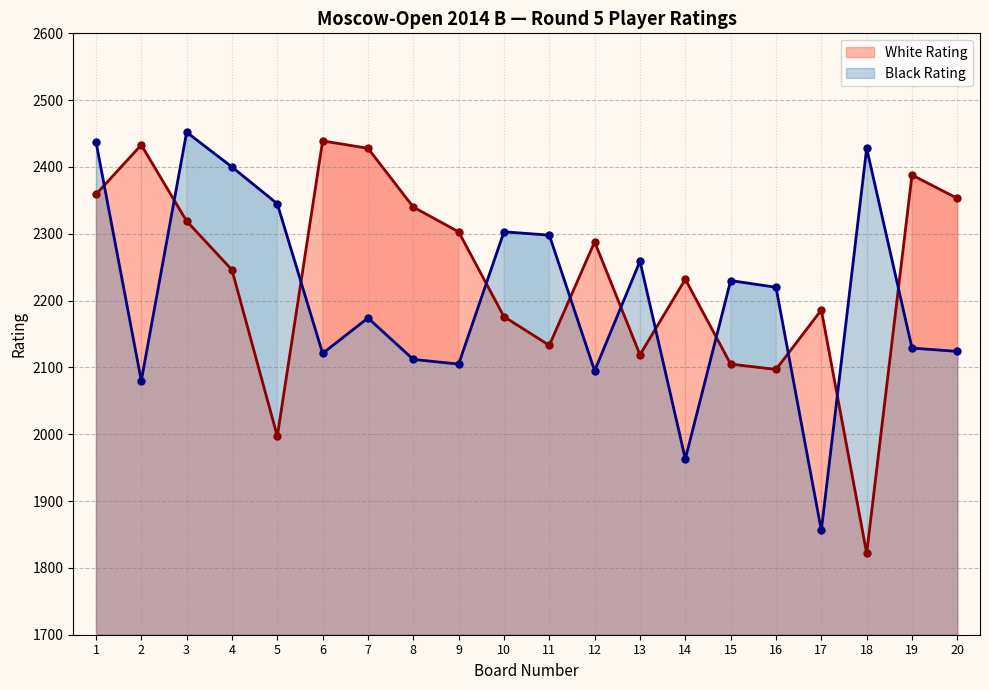

How many times do Black Rating and White Rating cross each other?

11